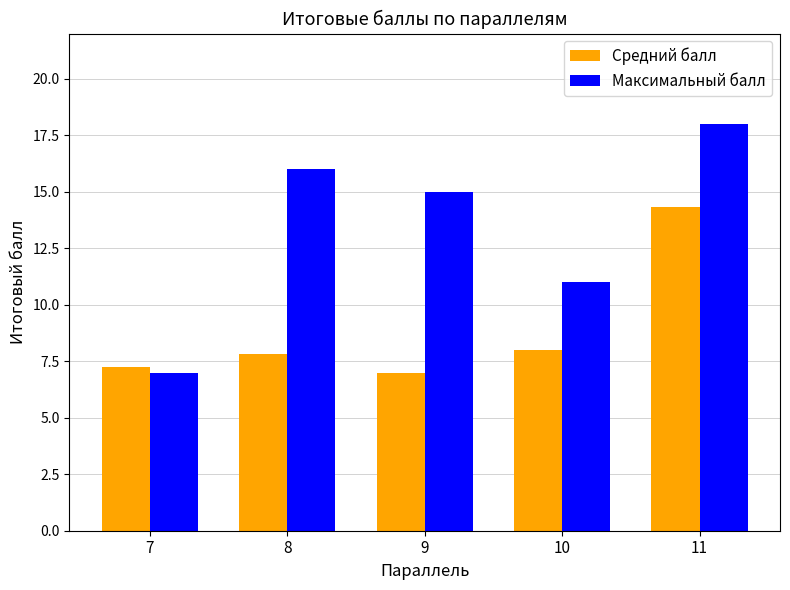

List the series in order of their peak value, highest first.

Максимальный балл, Средний балл